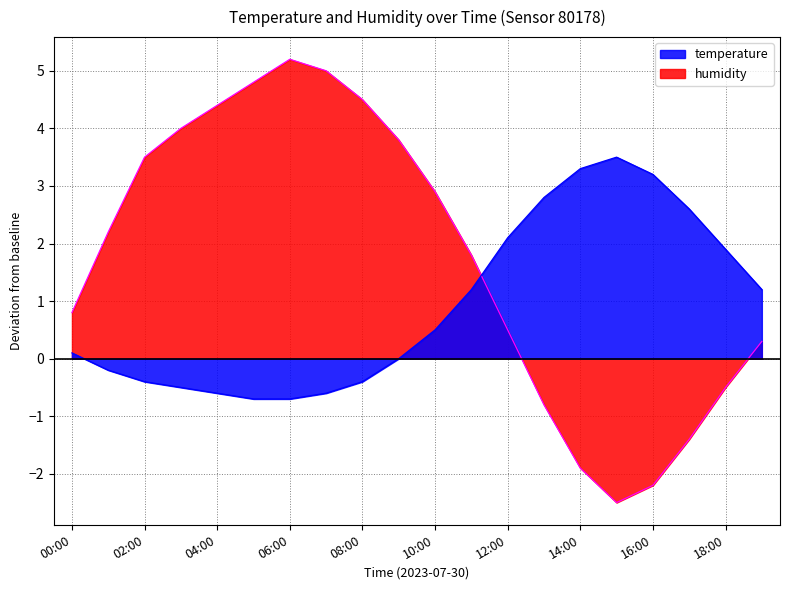

What is the difference between the temperature values at 07:00 and 17:00?

3.2